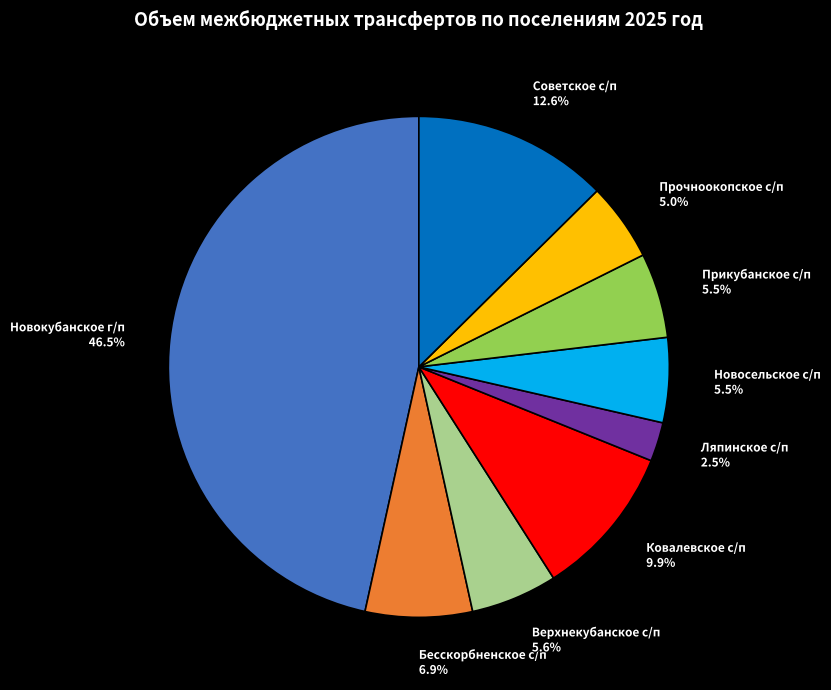

How many segments does this pie chart have?

9